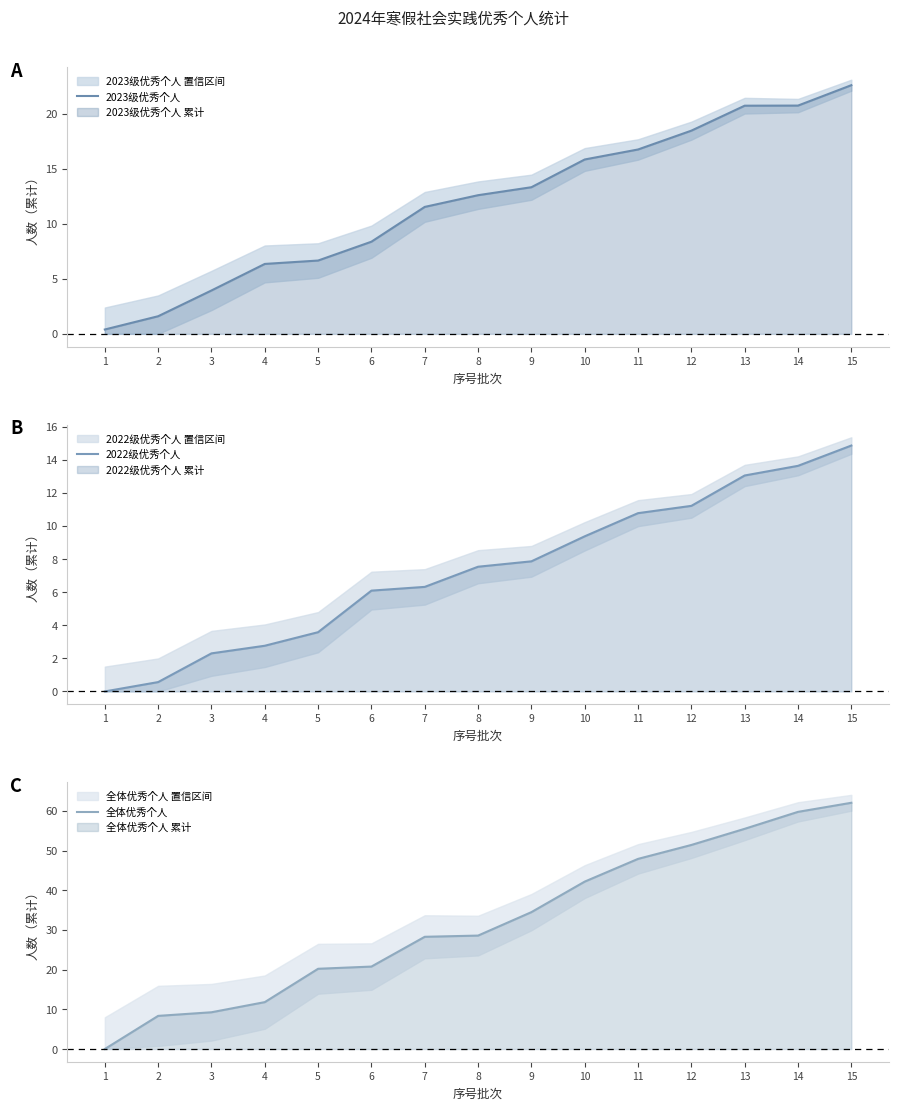

Count the number of categories in the chart.

15